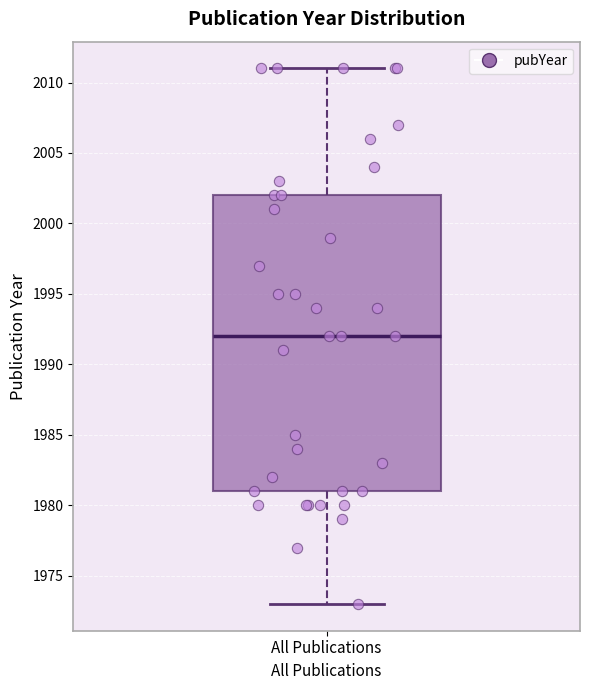

Where is the upper edge of the box for All Publications on the y-axis? The values are not printed on the chart, so give them approximately, as read against the axis.

2002